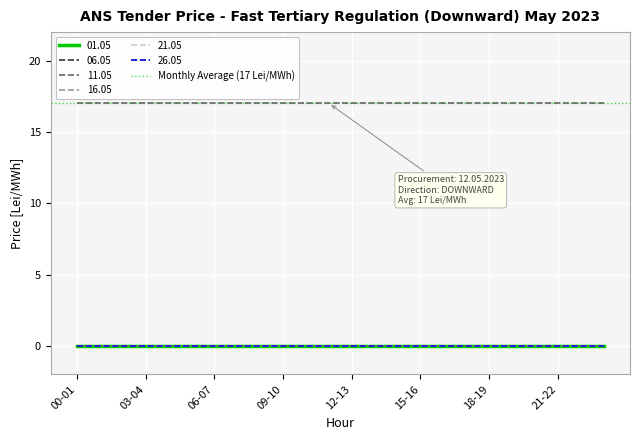

True or false: 11.05 and 01.05 intersect in this chart.

False